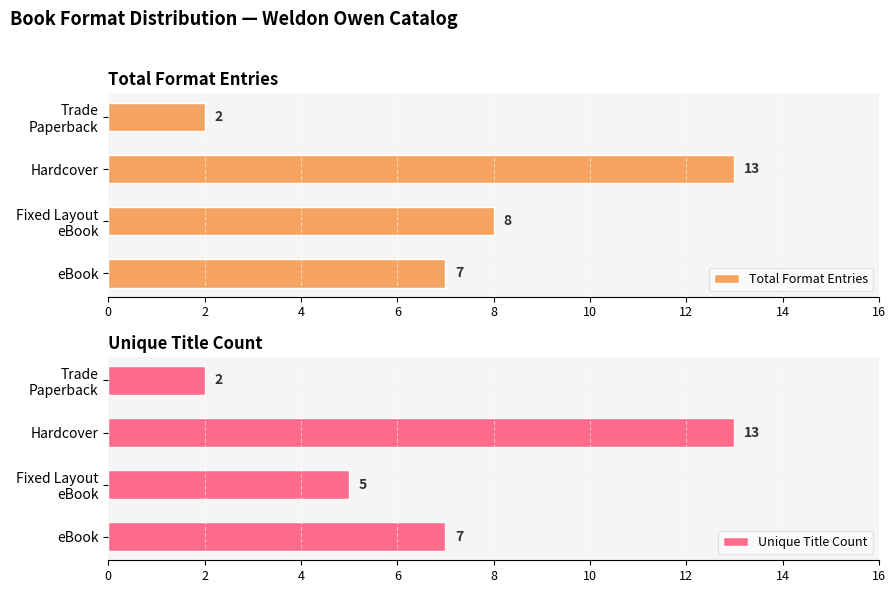

The value of Unique Title Count at eBook is 7. True or false?

True